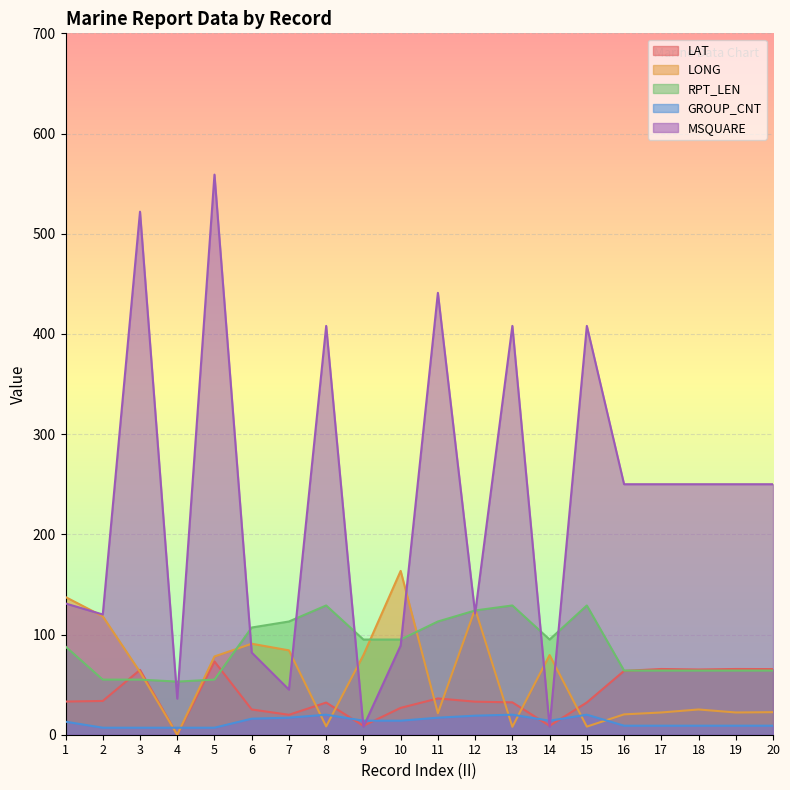

What is the sum of all LONG values?

1177.5